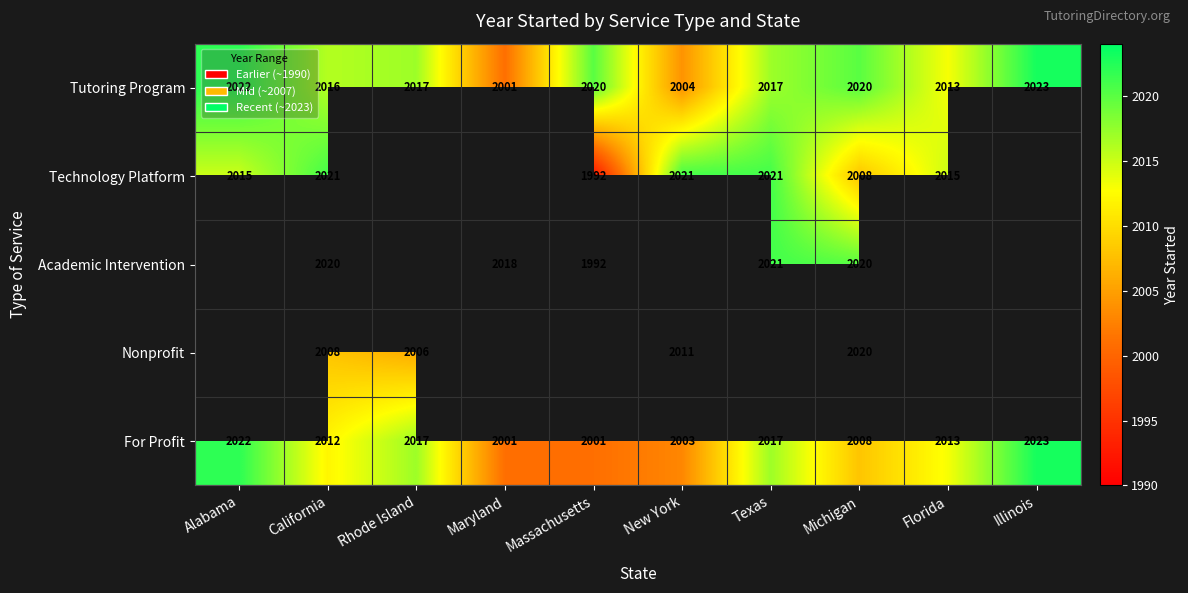

At which category is the sum across all series the highest?

California